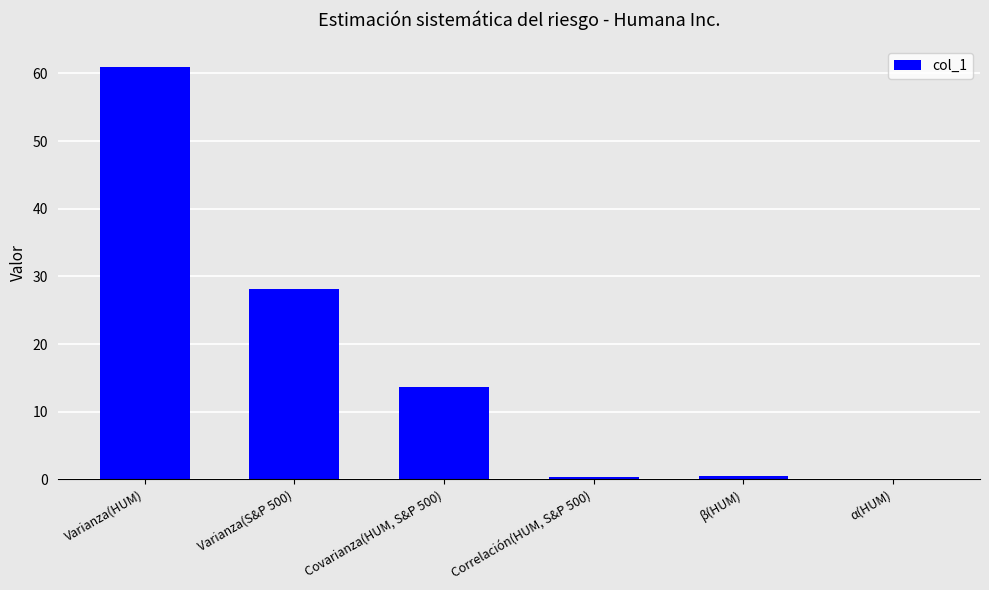

What is the average value?

17.3